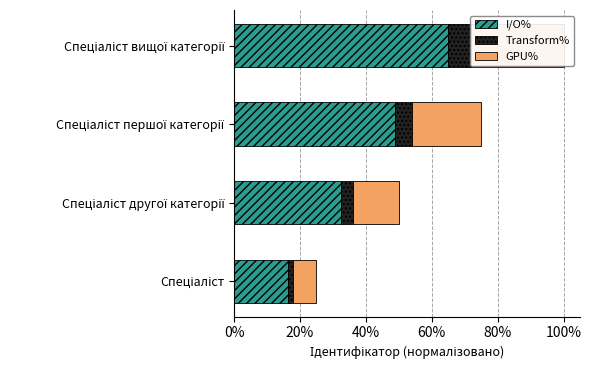

What is the difference between the maximum and minimum values in the GPU% series?

0.2